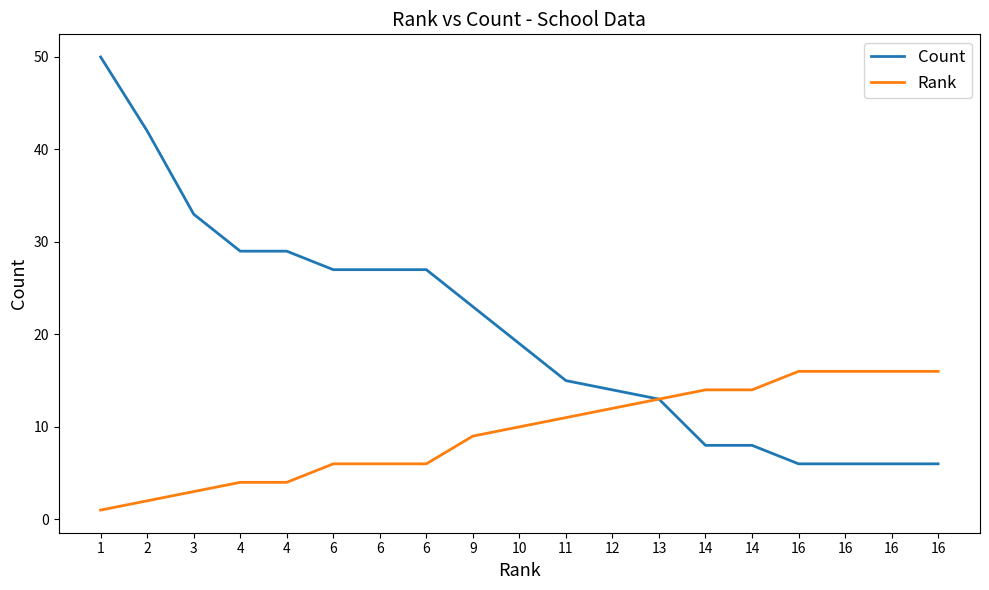

Is the value of Rank at 16 greater than the value of Count at 6?

No